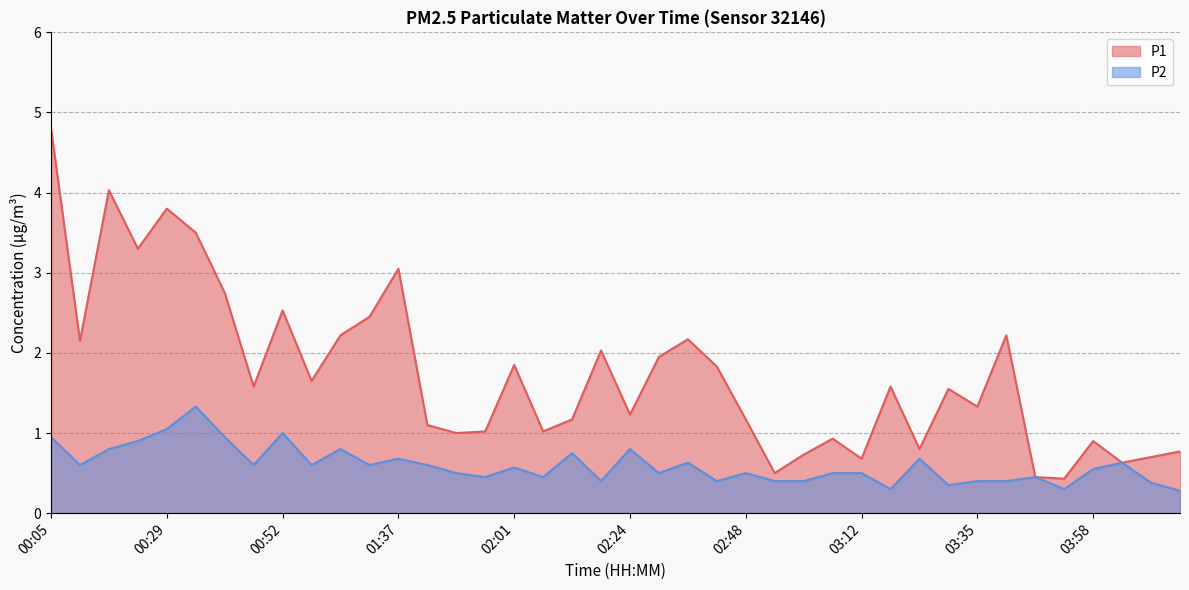

Does the chart have visible grid lines?

Yes